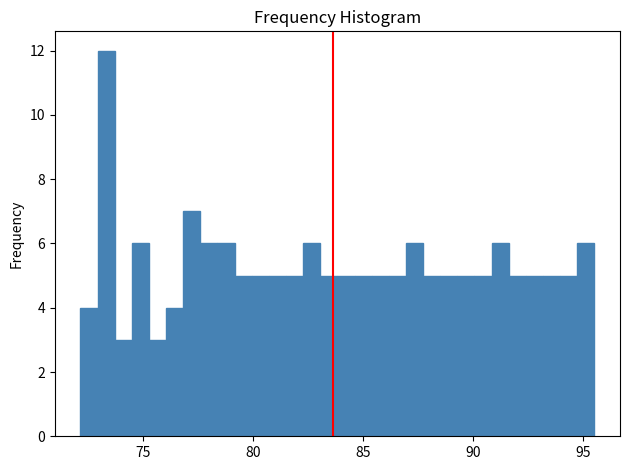

Around what value on the x-axis is the tallest bar? Give the approximate position of its centre, as read against the axis.

73.5